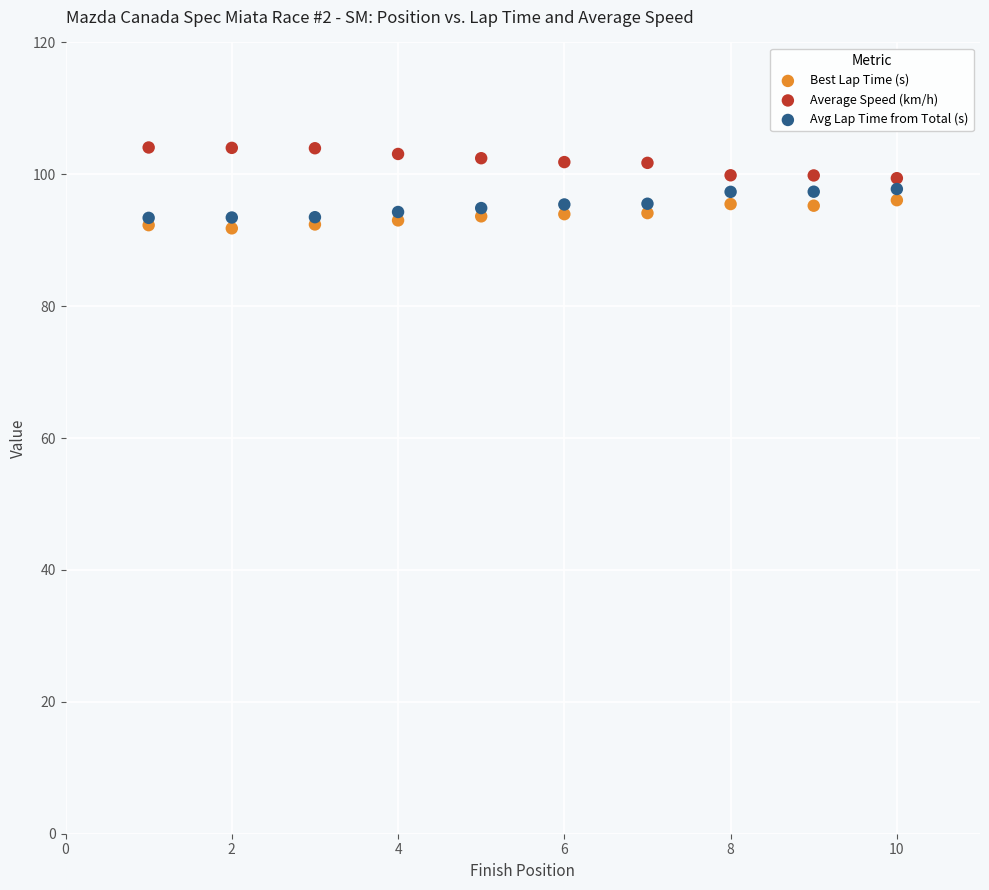

Which series reaches the minimum Y coordinate?

Best Lap Time (s)